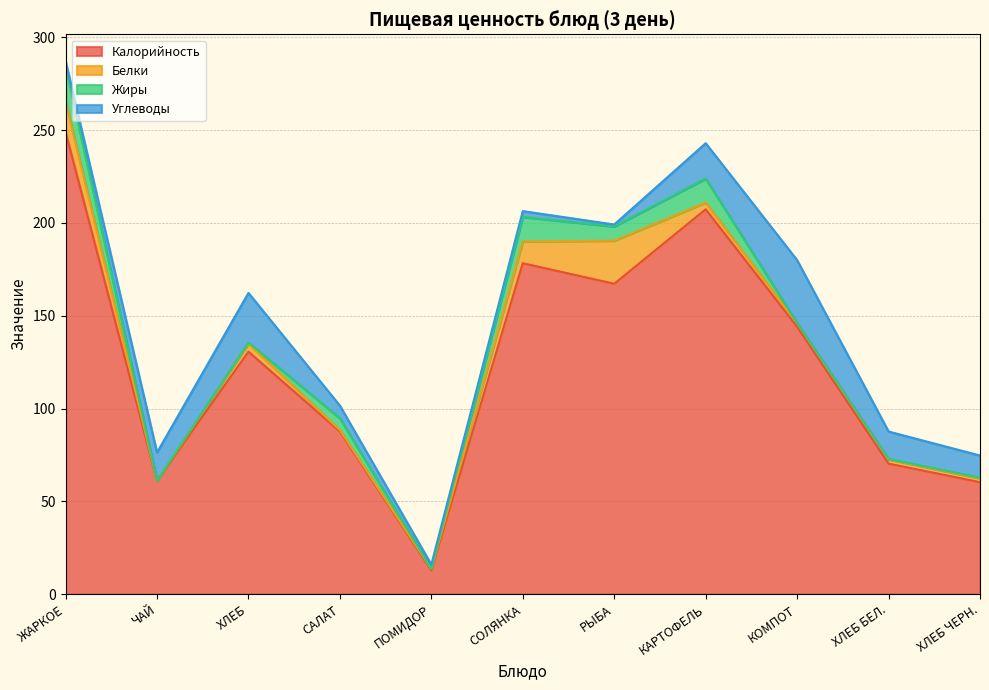

How many times do Углеводы and Белки cross each other?

3